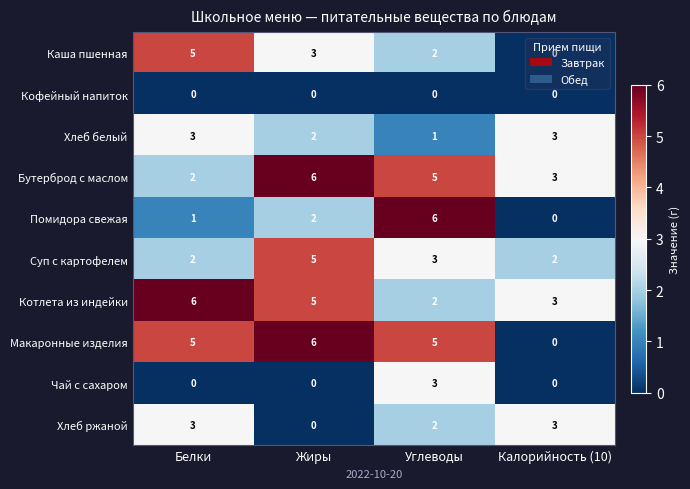

Is the value of Кофейный напиток at Углеводы greater than the value of Хлеб ржаной at Калорийность (10)?

No